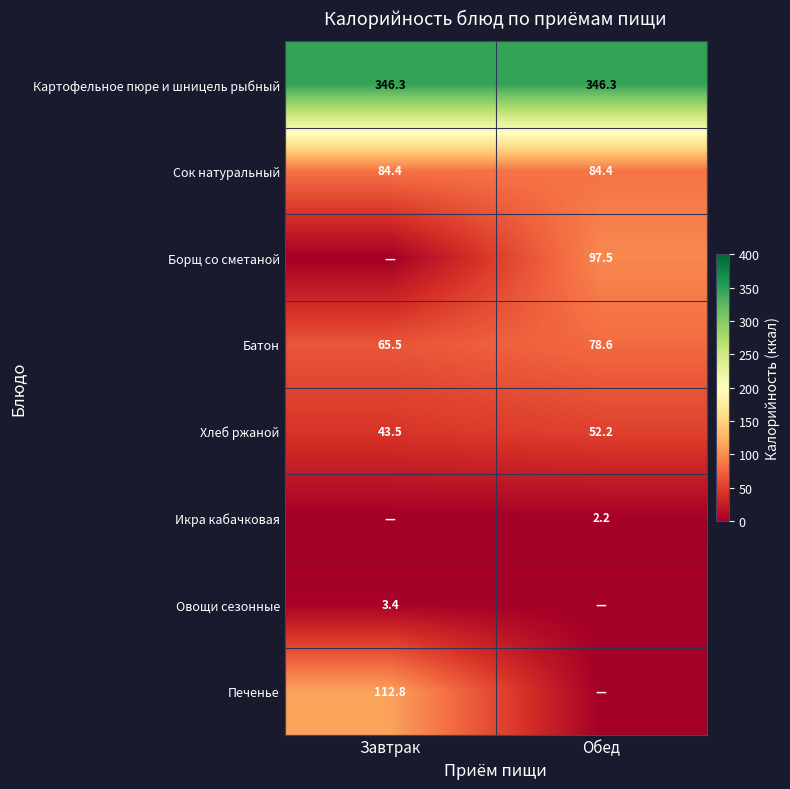

Is the value of Икра кабачковая at Обед greater than the value of Батон at Завтрак?

No